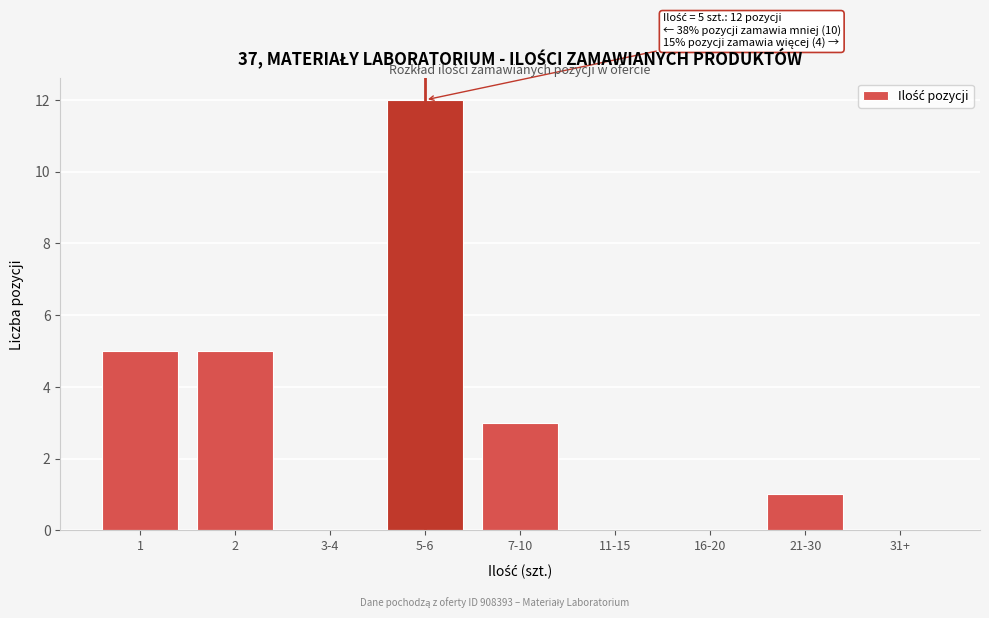

Reading left to right, transcribe all the data shown in this chart.

1=5	2=5	3-4=0	5-6=12	7-10=3	11-15=0	16-20=0	21-30=1	31+=0